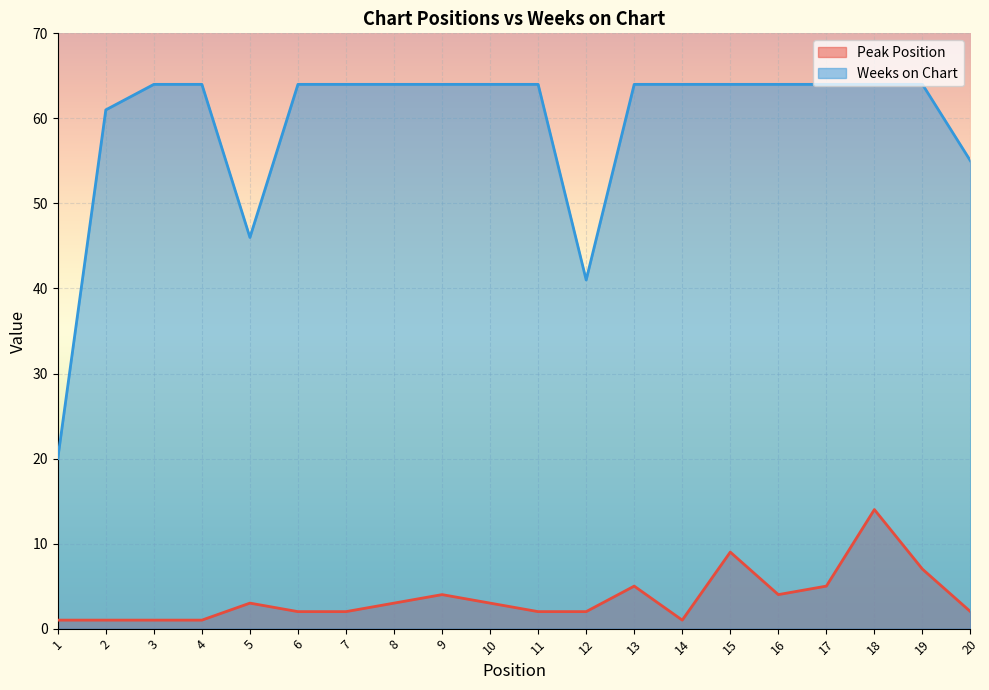

What is the maximum value for Peak Position?

14